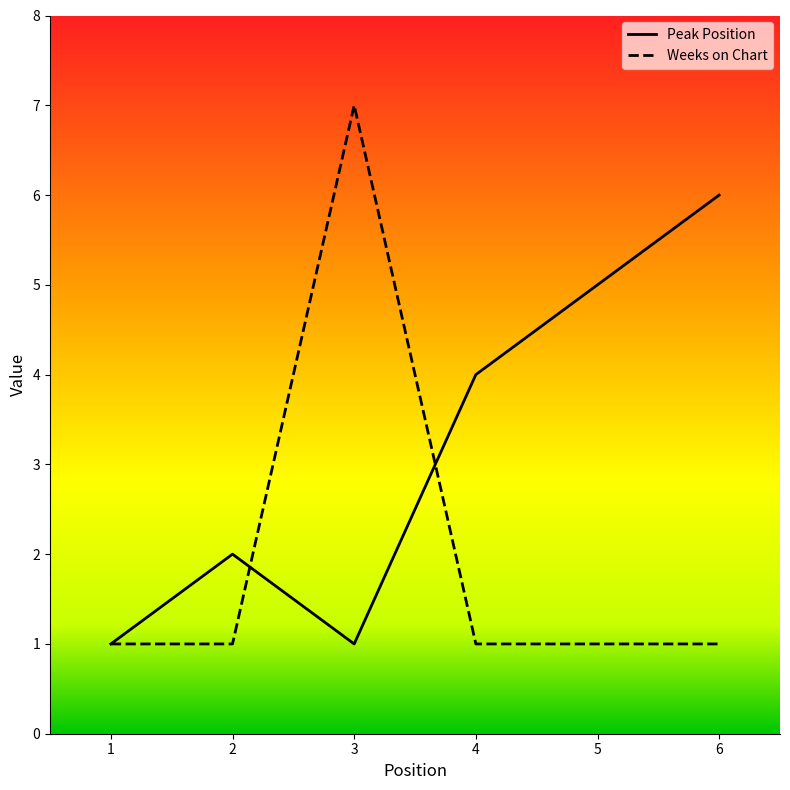

Is the value of Weeks on Chart at 1 greater than the value of Peak Position at 6?

No